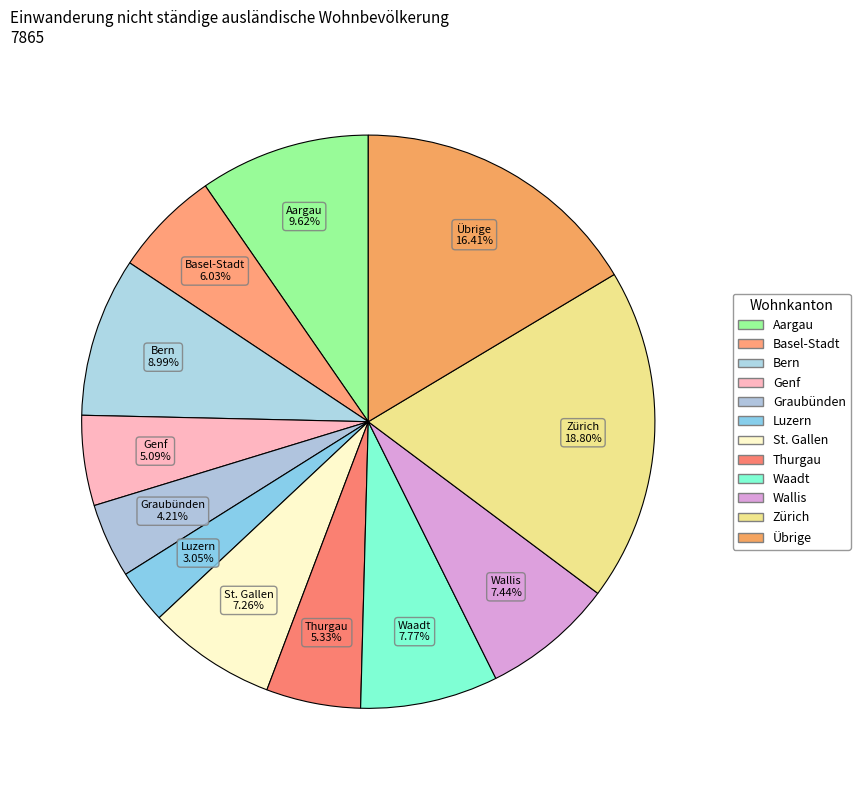

What is the ratio of the value at Waadt to the value at Bern?

0.9